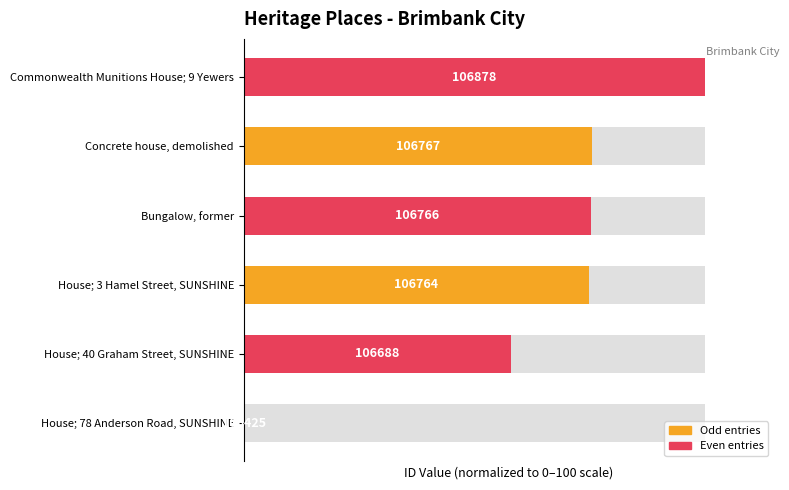

What is the difference between the maximum and second lowest values?

41.9